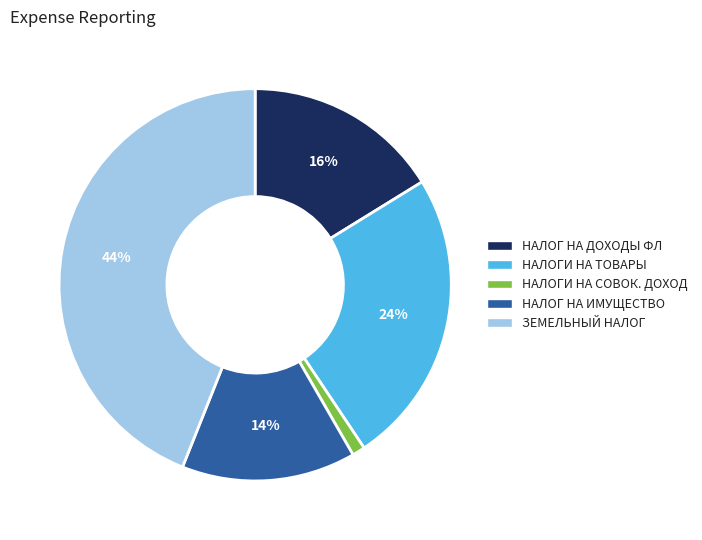

To the nearest percent, what is the difference between the largest and smallest slice percentages?

43%